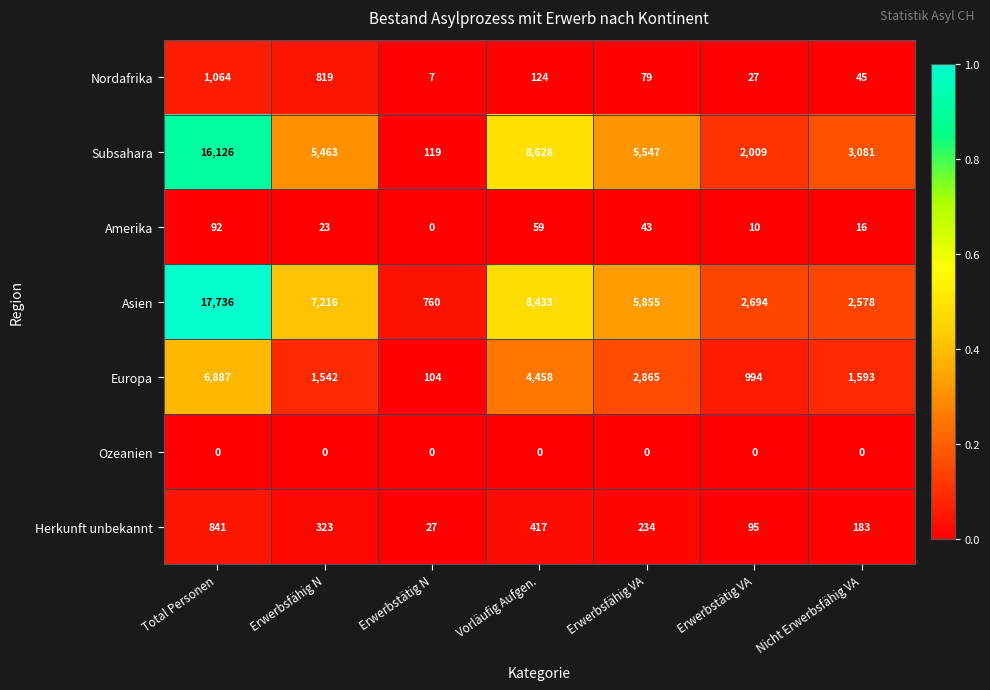

What is the average value of the Europa series?

2635